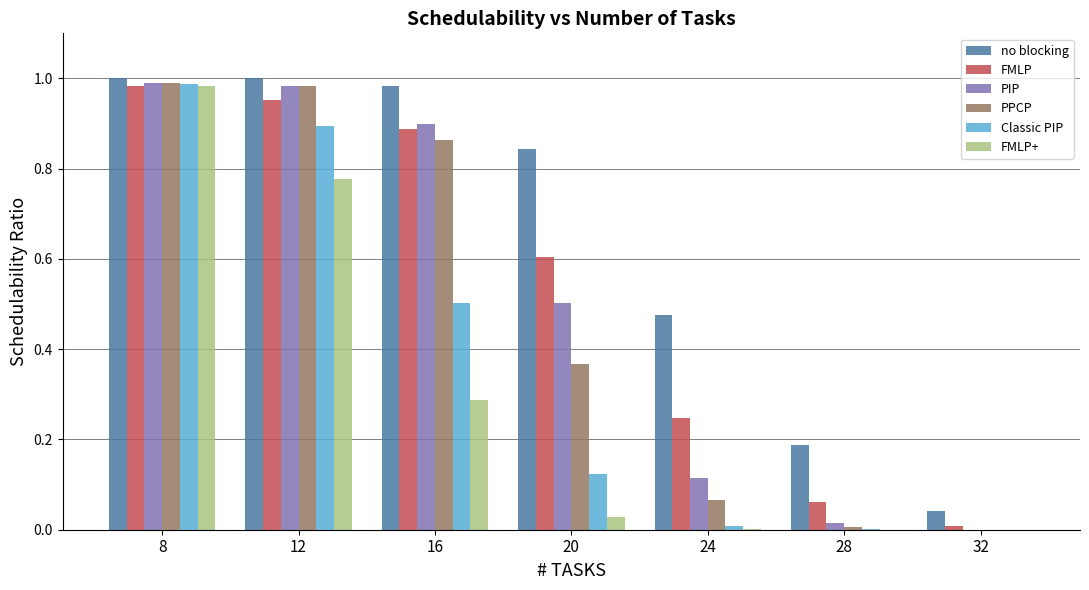

What is the sum of the PPCP values at 16 and 20?

1.2